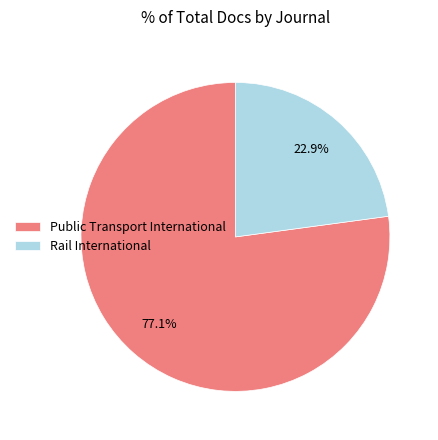

Count the number of slices in the pie.

2